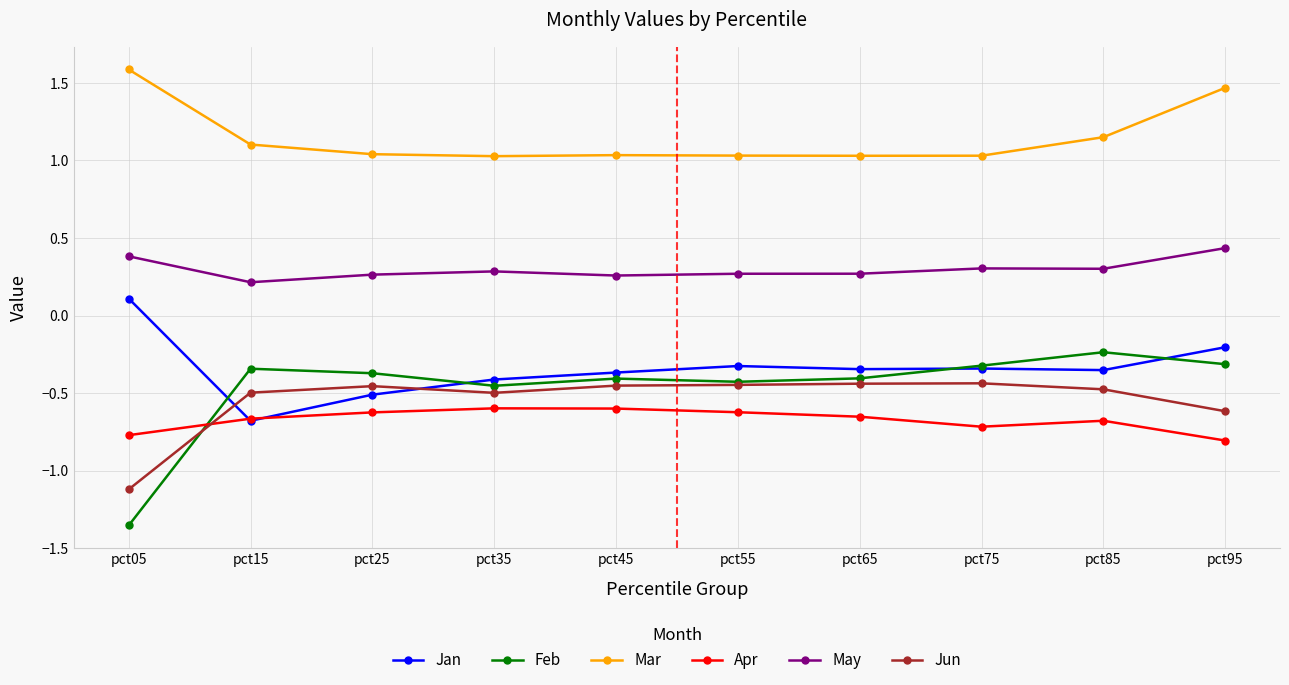

Does the chart display data point markers on the line(s)?

Yes